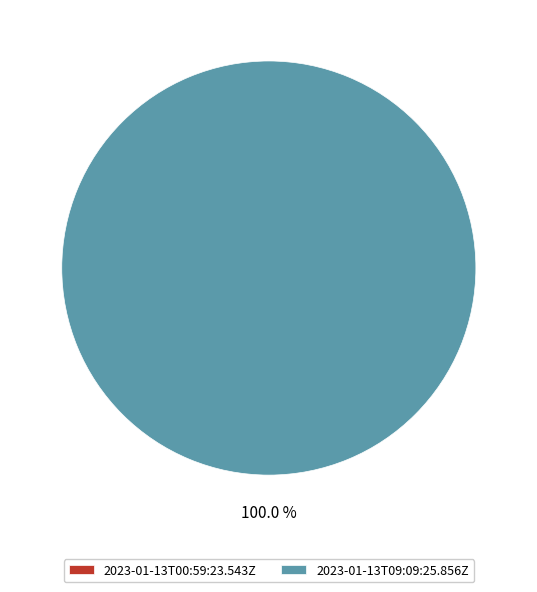

Which slice is the largest?

2023-01-13T09:09:25.856Z